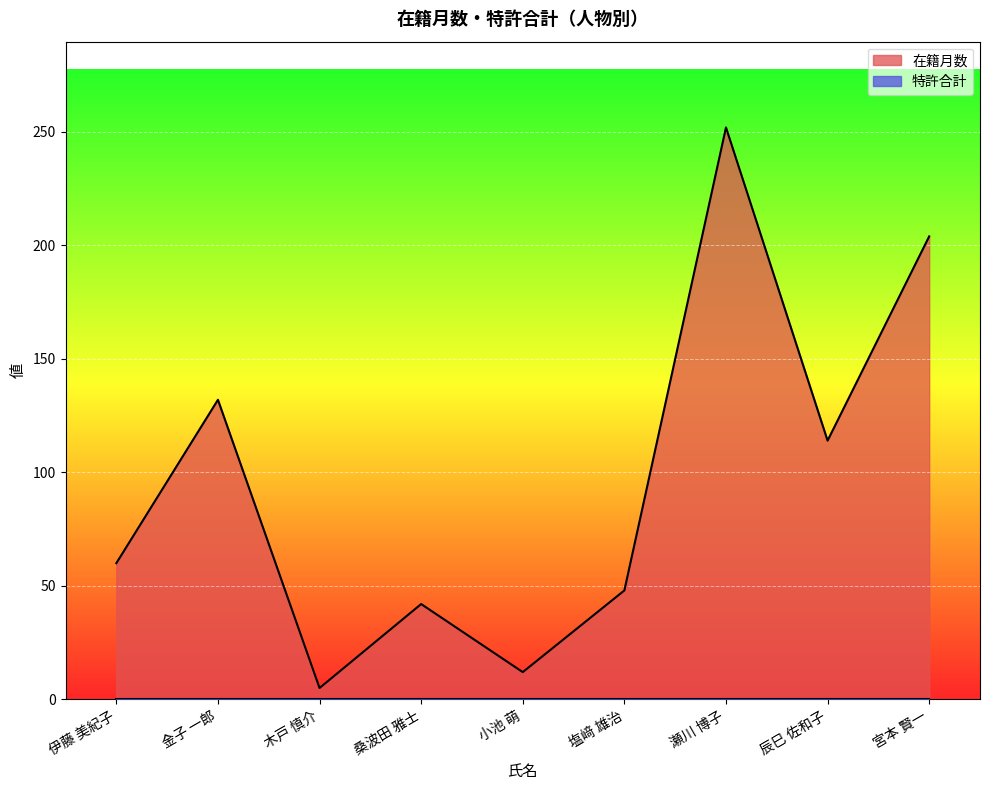

Where is the first local maximum?

金子 一郎